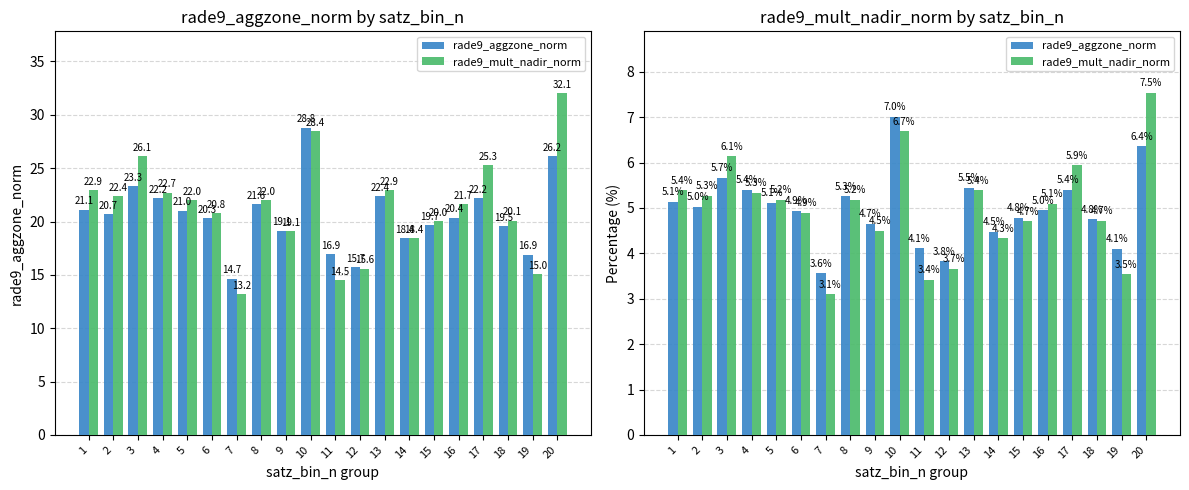

What is the average value of the rade9_mult_nadir_norm series?

5.0